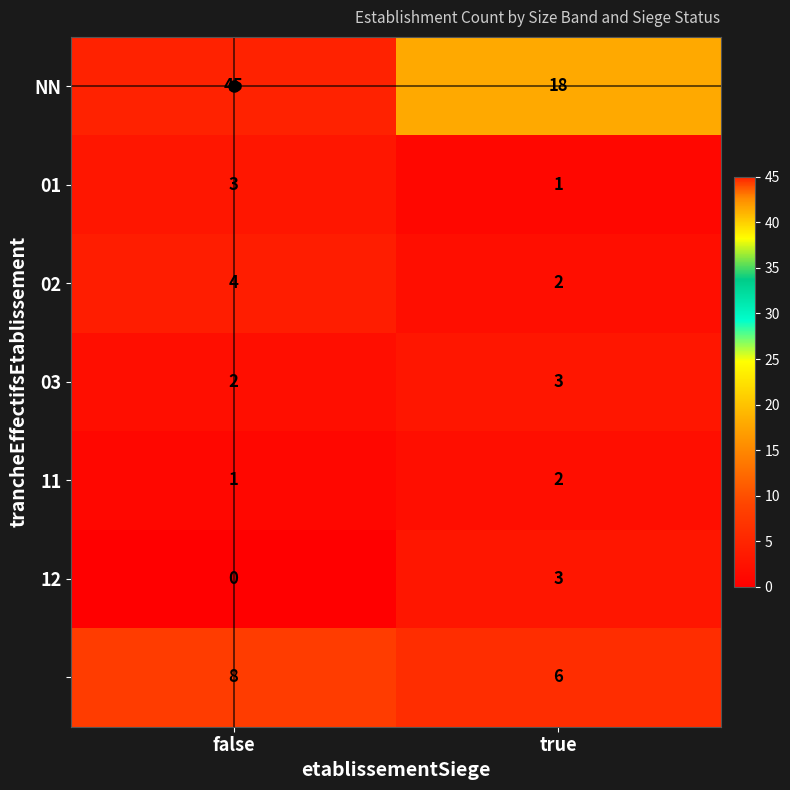

What is the spread (max minus min) of values at false?

45